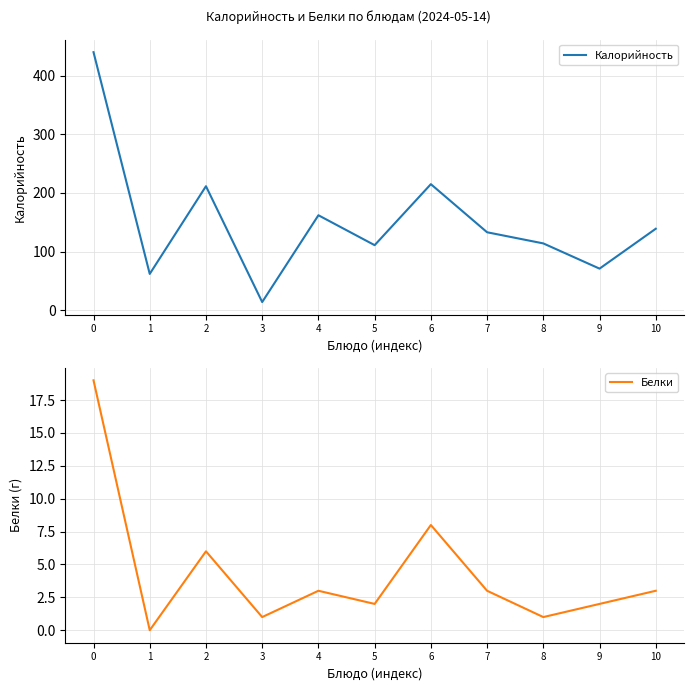

What is the value of the Калорийность point at the 9th from the left?

114.0